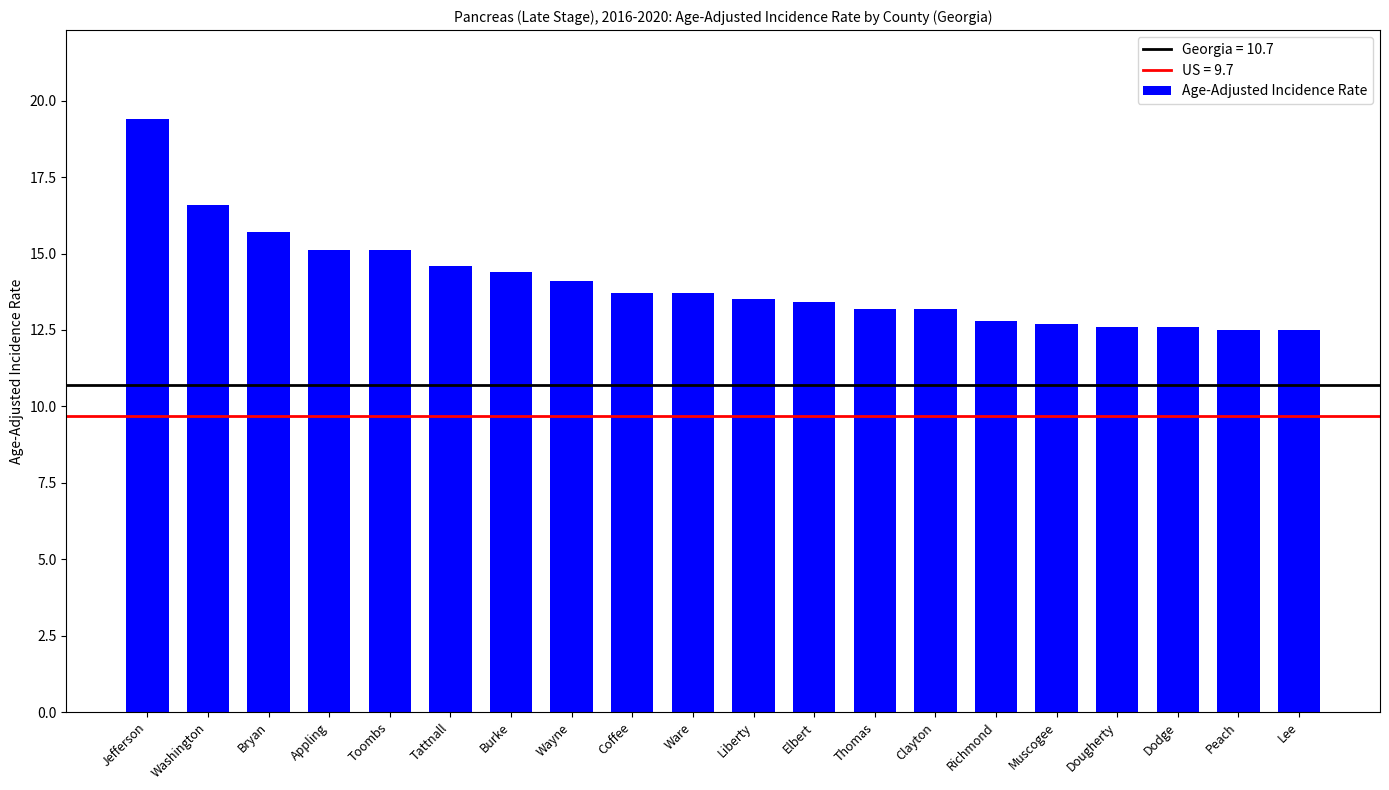

Count the number of data series in this chart.

1